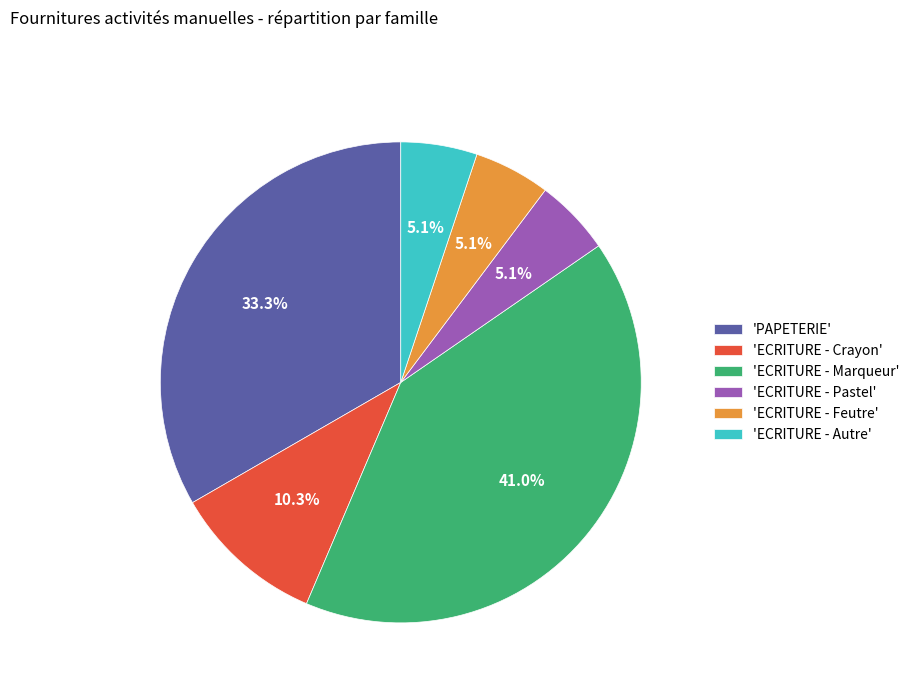

Which slice is the largest?

'ECRITURE - Marqueur'